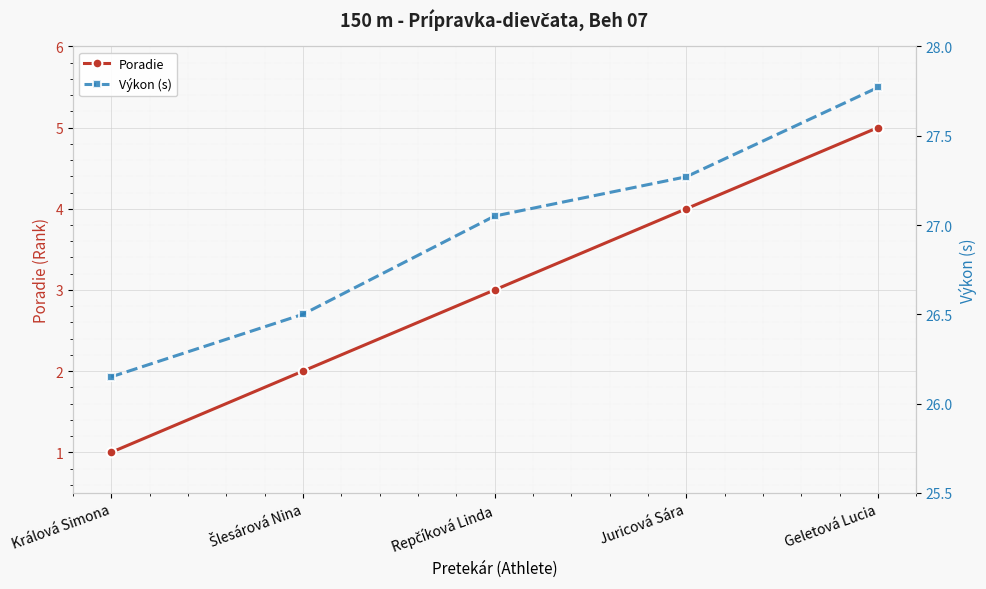

Is this an area chart (filled region under the line)?

No